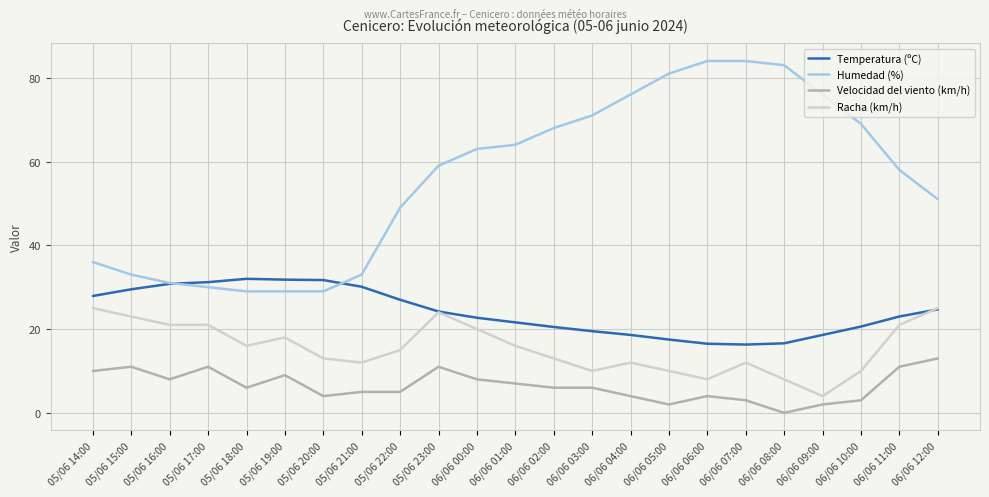

The value of Temperatura (ºC) at 06/06 01:00 is 21.6. True or false?

True